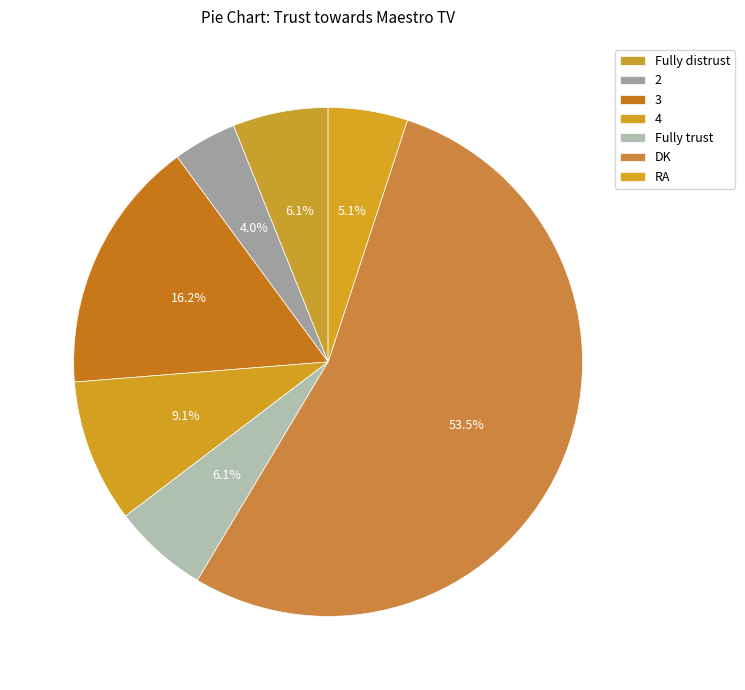

To the nearest percent, what is the difference between the 2 and Fully distrust slice percentages?

2%